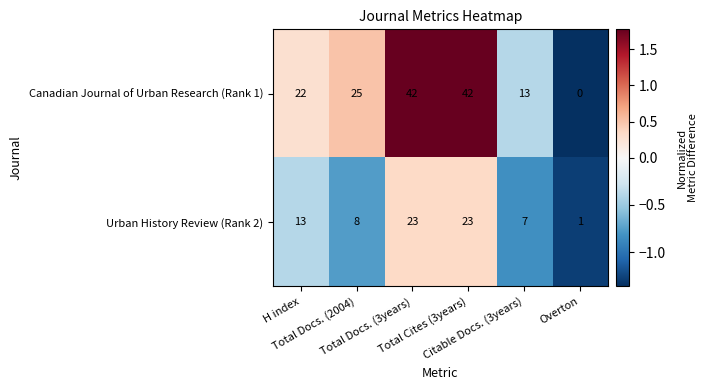

What is the maximum value shown in the chart?

42